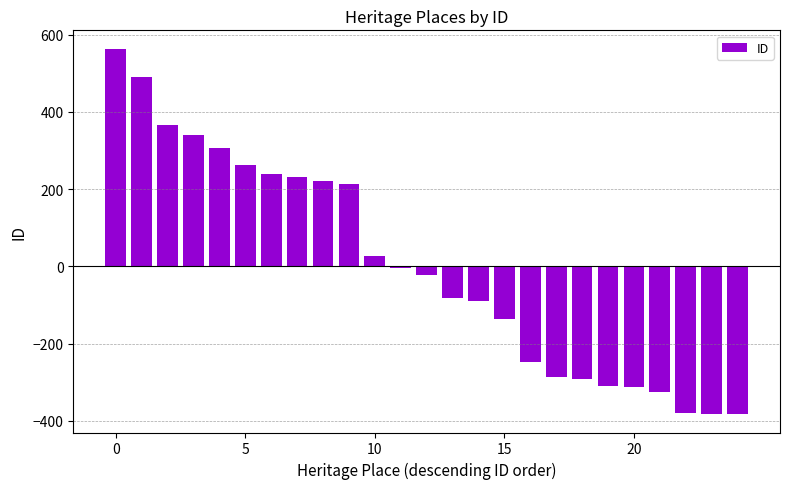

What is the greatest value displayed?

564